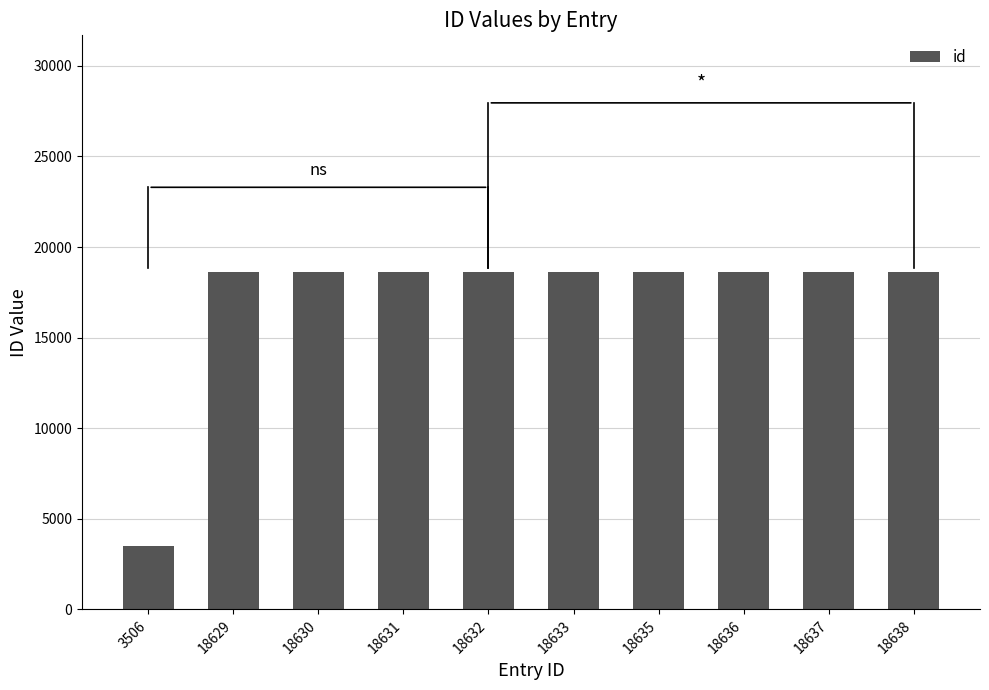

What is the change in value from 18631 to 18636?

+5